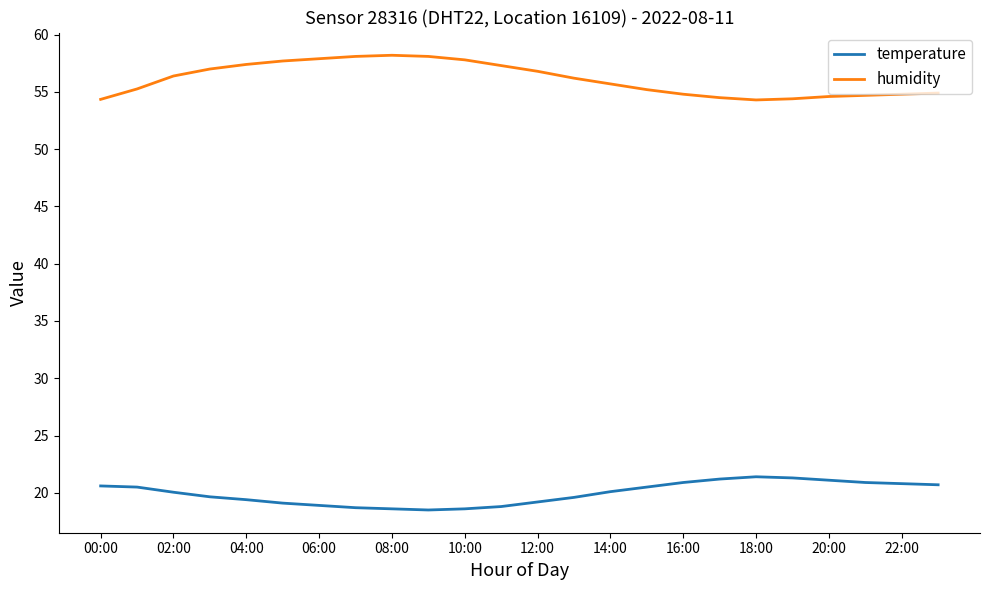

How many values in the humidity series are below 56?

12